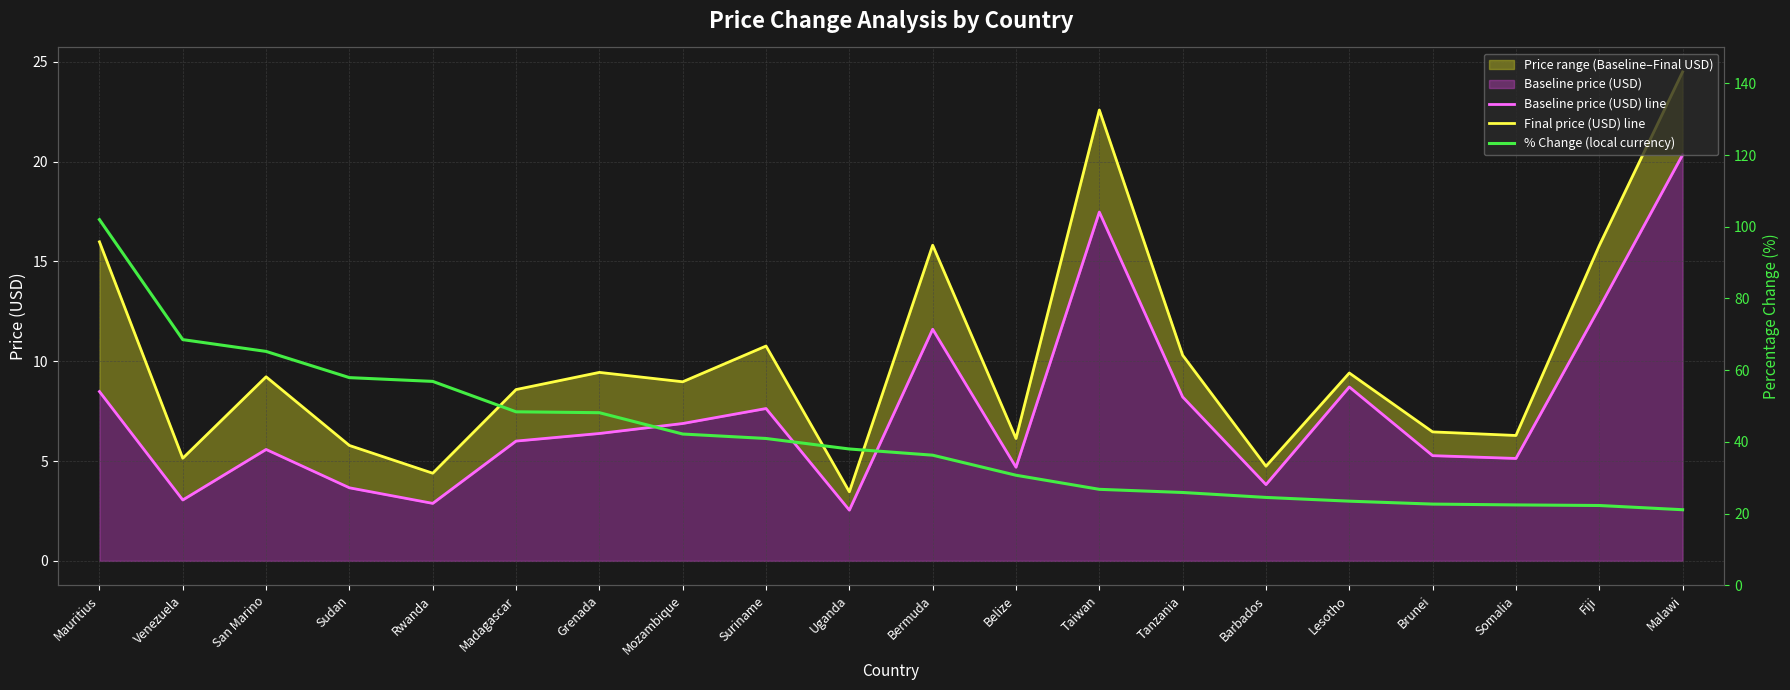

List the series in order of their peak value, highest first.

% Change (local currency), Final price (USD) line, Baseline price (USD) line